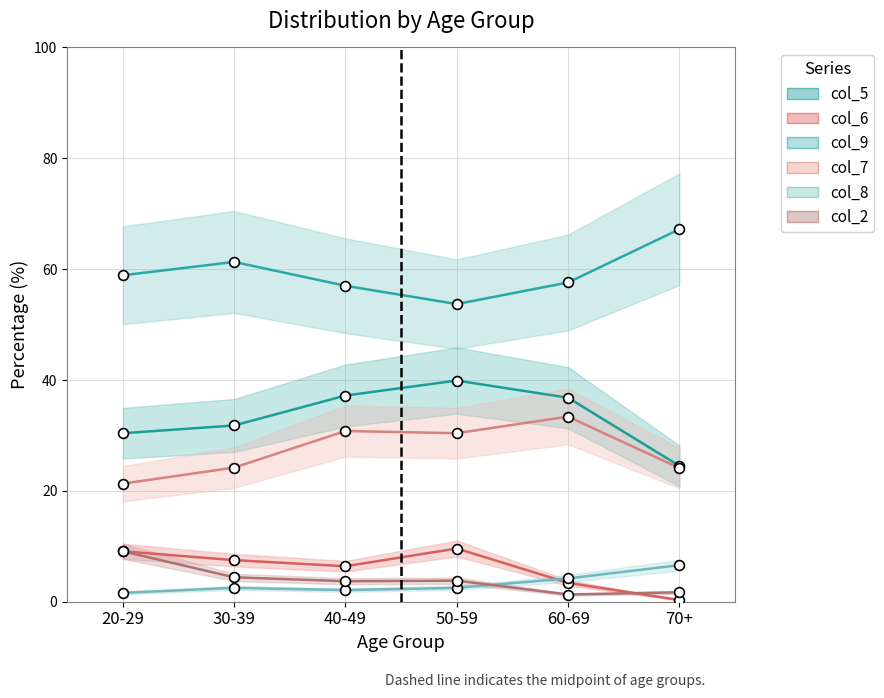

Which series has the largest total across all categories?

col_9